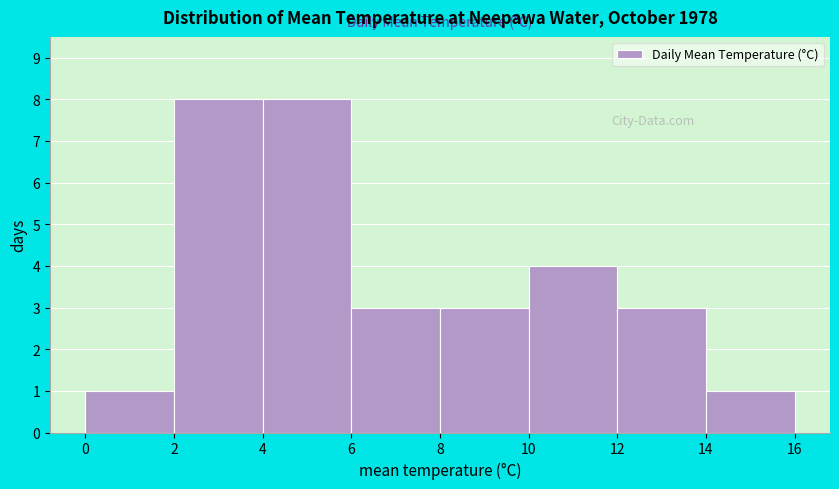

What is the height of the bar covering 12 to 14 on the x-axis? The values are not printed on the chart, so give them approximately, as read against the axis.

3